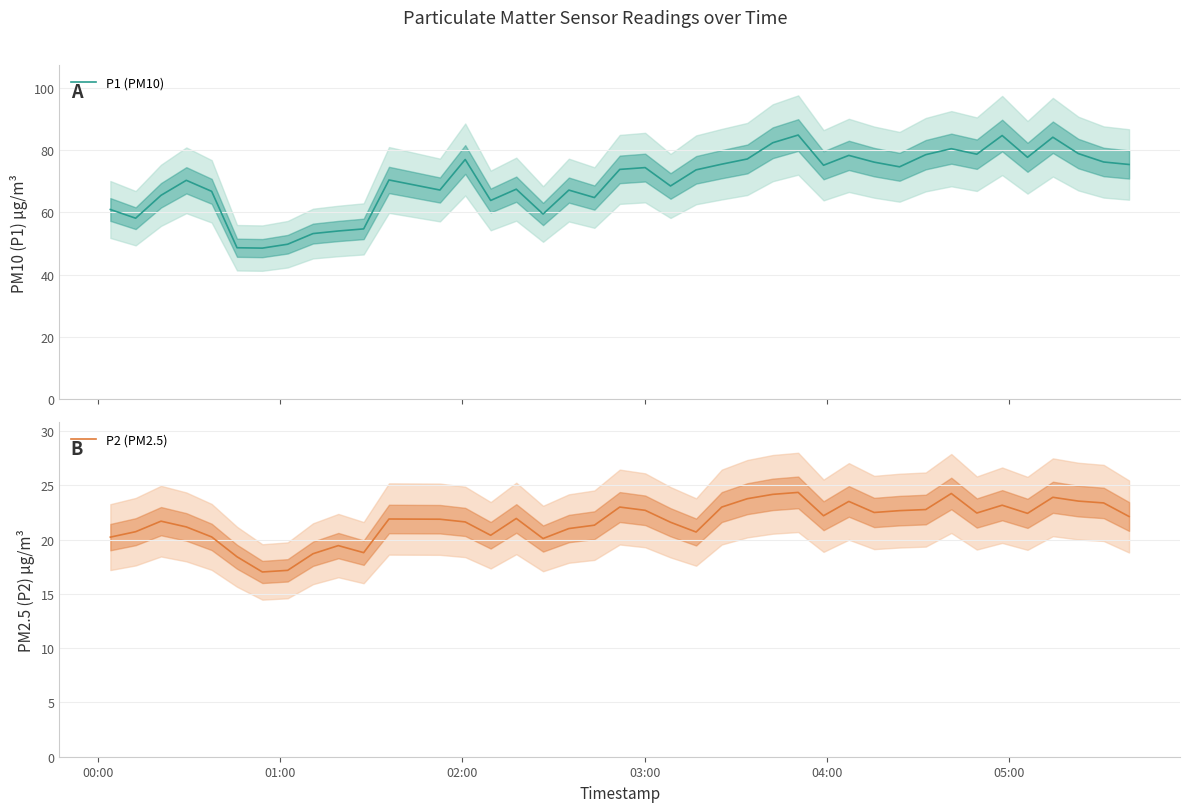

Which series has the largest total across all categories?

P1 (PM10)